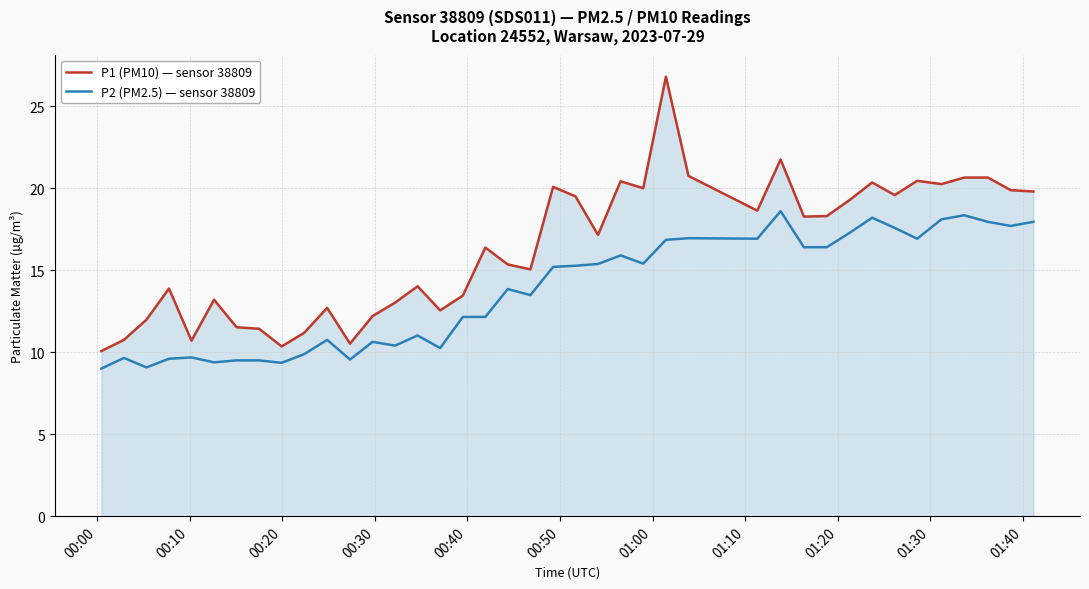

What is the greatest value displayed?

26.8